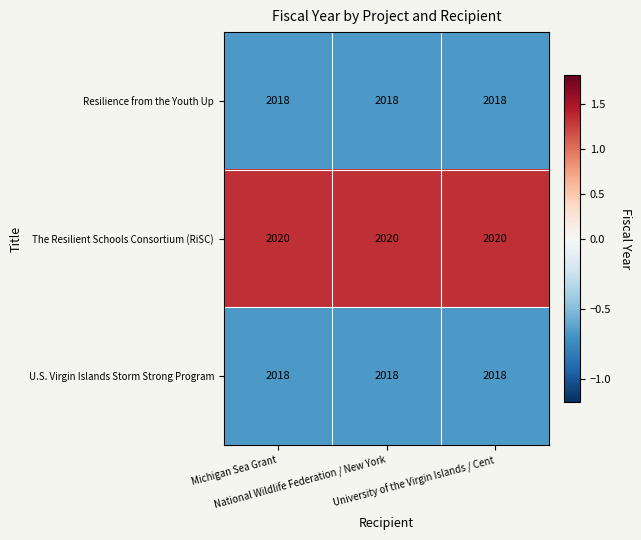

What is the smallest value displayed?

2018